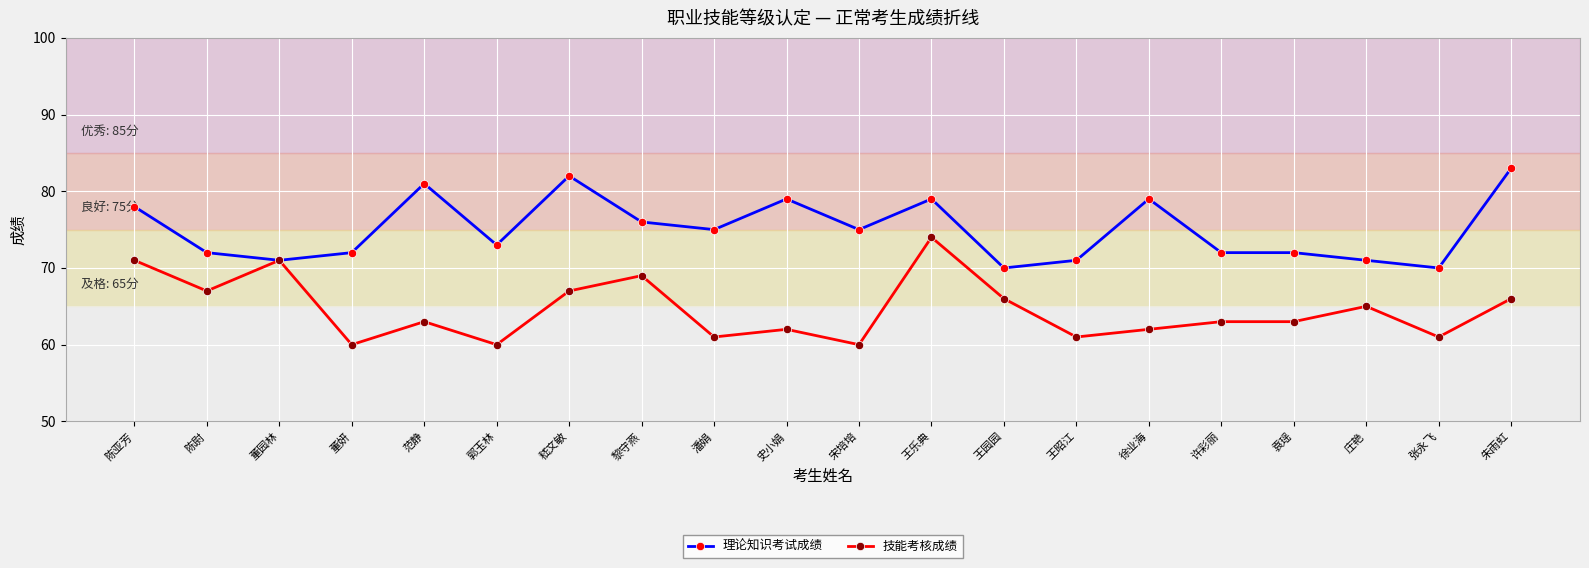

Which series has the largest total across all categories?

理论知识考试成绩